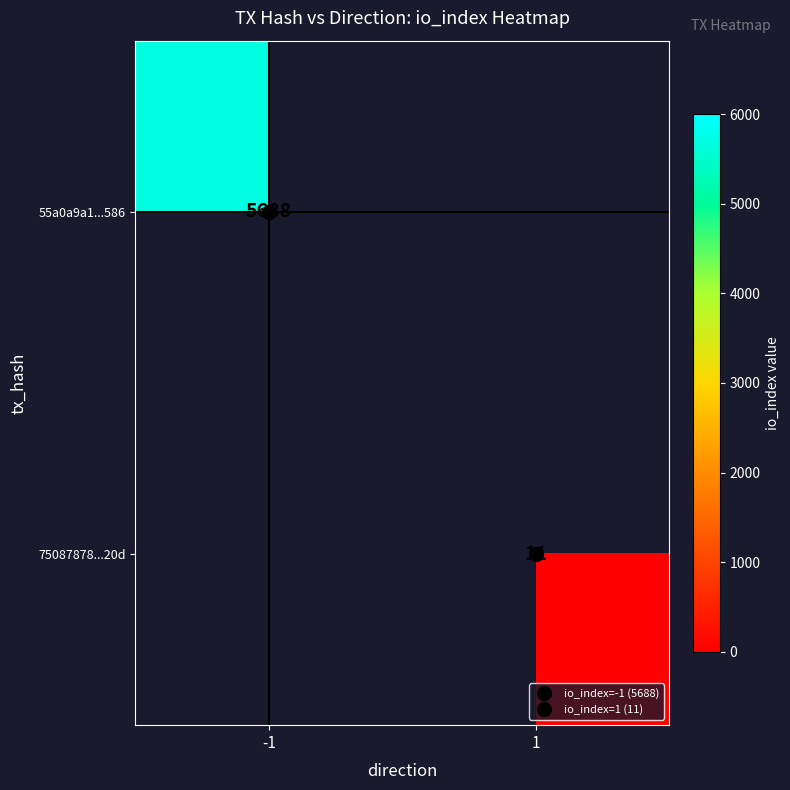

What is the minimum value shown in the chart?

11.0